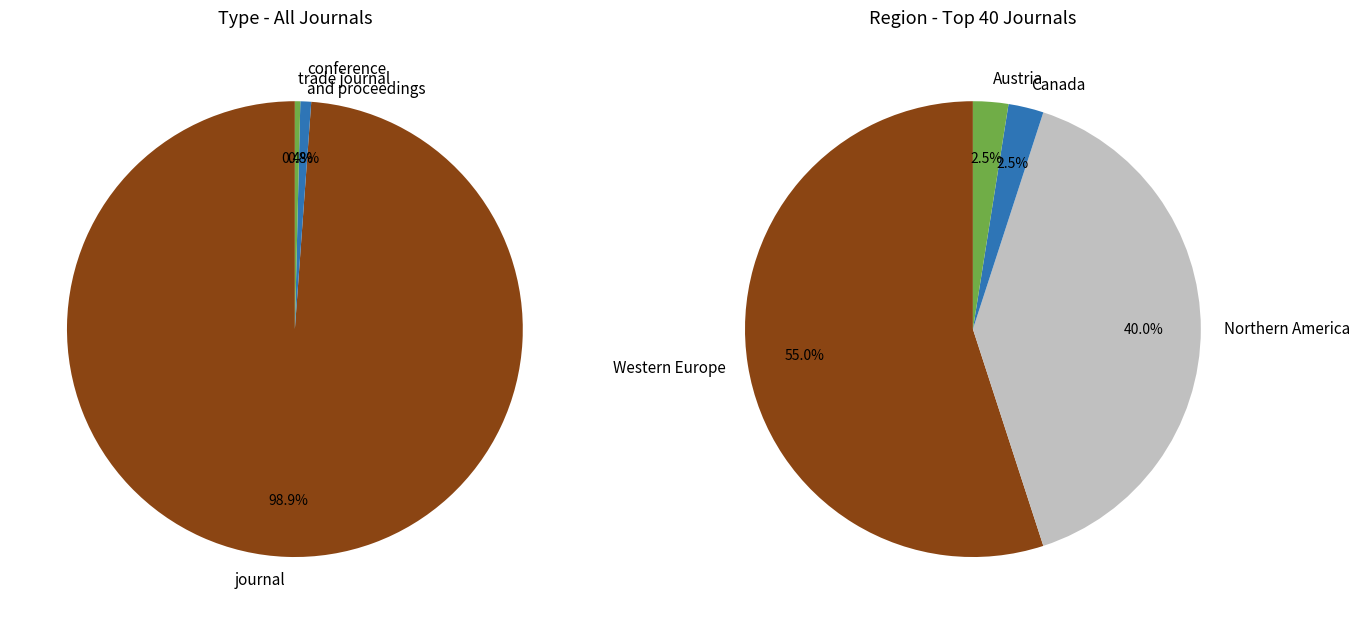

True or false: trade journal accounts for 0% of the total.

True